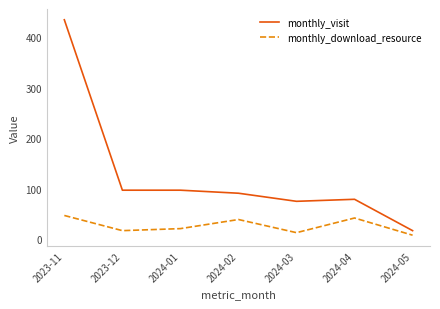

Which series has the largest total across all categories?

monthly_visit